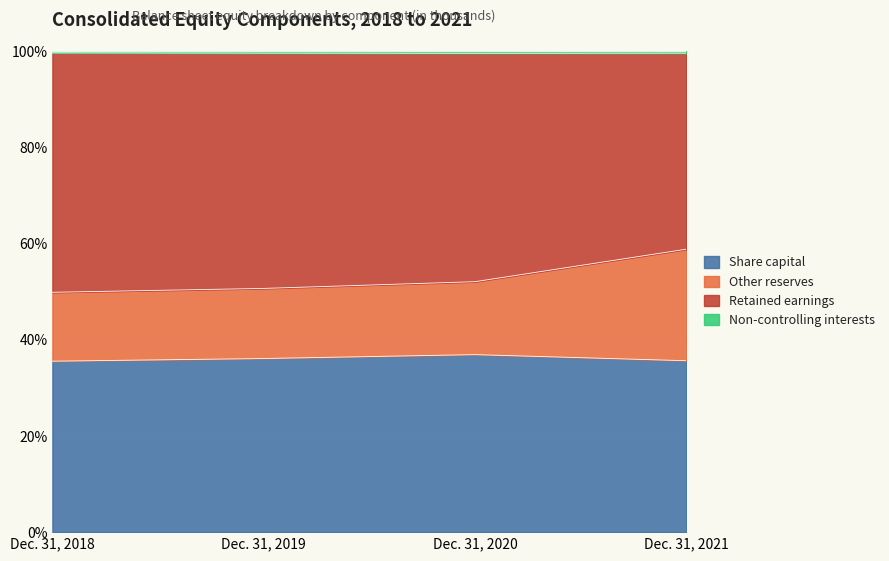

True or false: Non-controlling interests and Other reserves cross at least once.

False